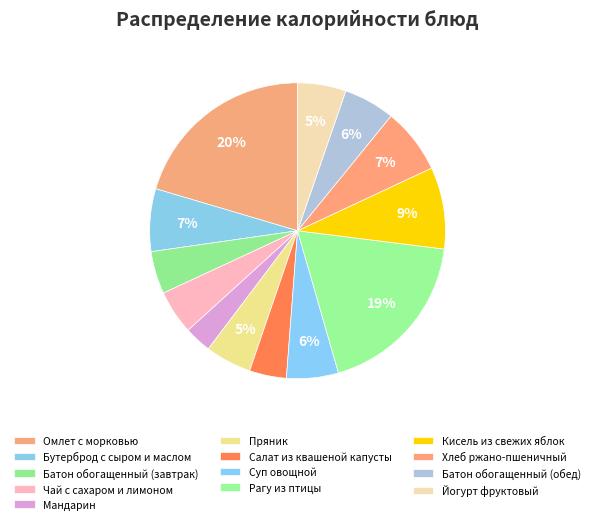

Is Батон обогащенный (обед) the majority of the pie?

No